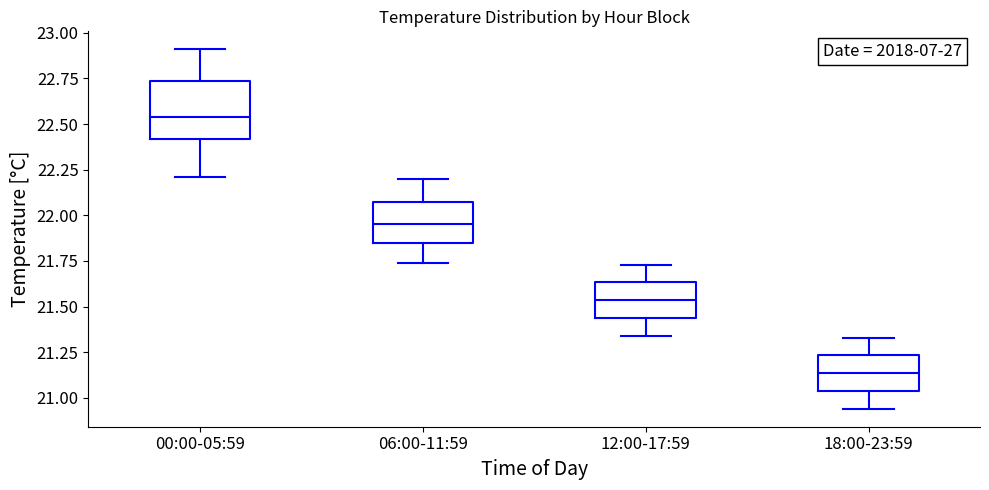

Where is the upper edge of the box for 12:00-17:59 on the y-axis? The values are not printed on the chart, so give them approximately, as read against the axis.

21.65